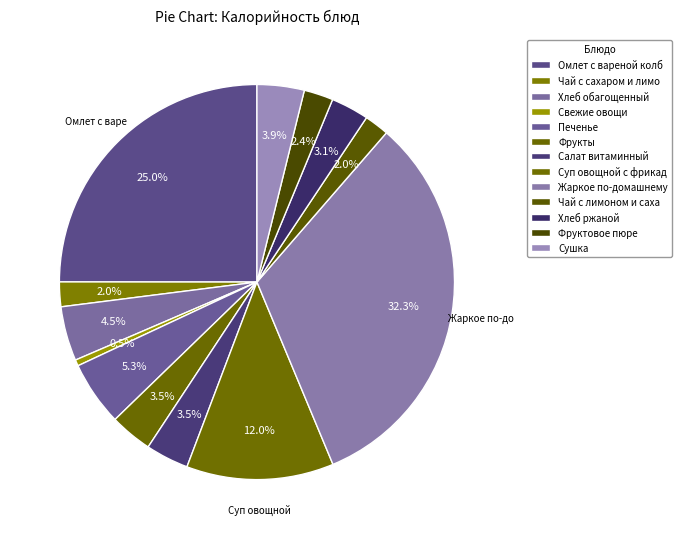

The Хлеб ржаной slice represents 3% of the pie. True or false?

True